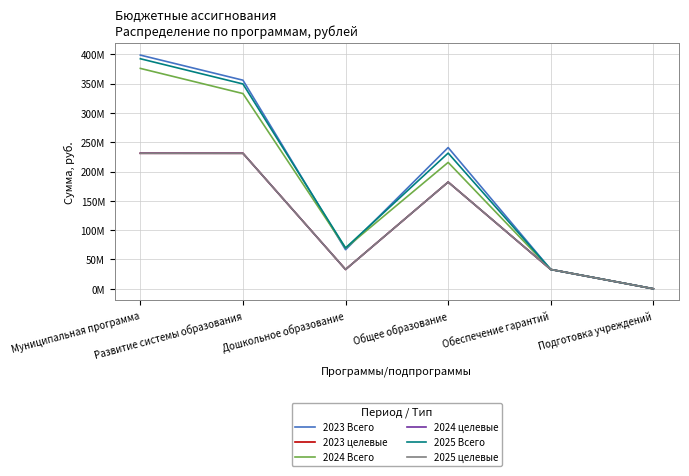

The value of 2024 целевые at Развитие системы образования is 231278740.0. True or false?

True